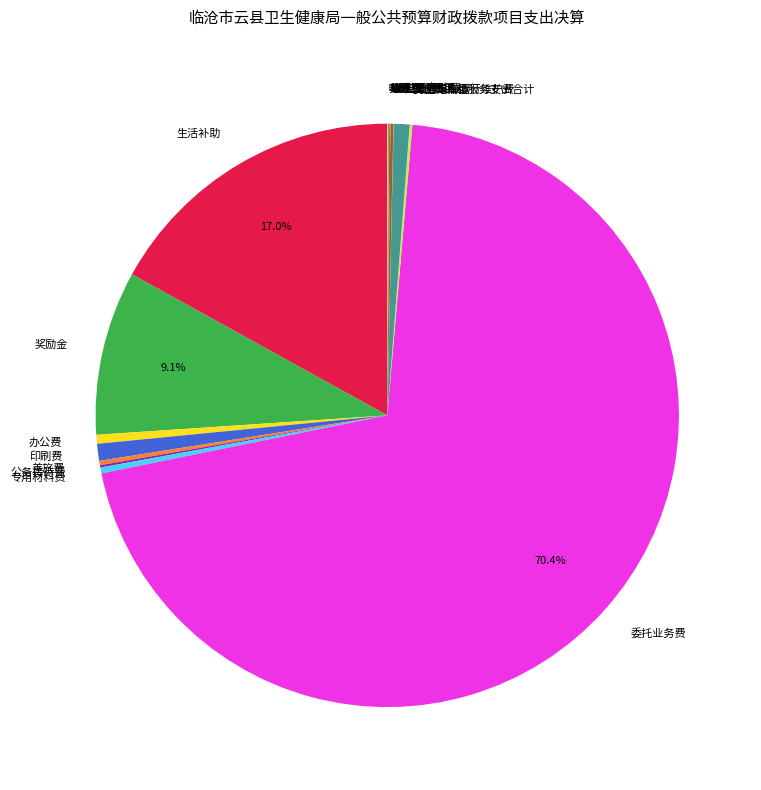

Which has a higher value, 印刷费 or 委托业务费?

委托业务费